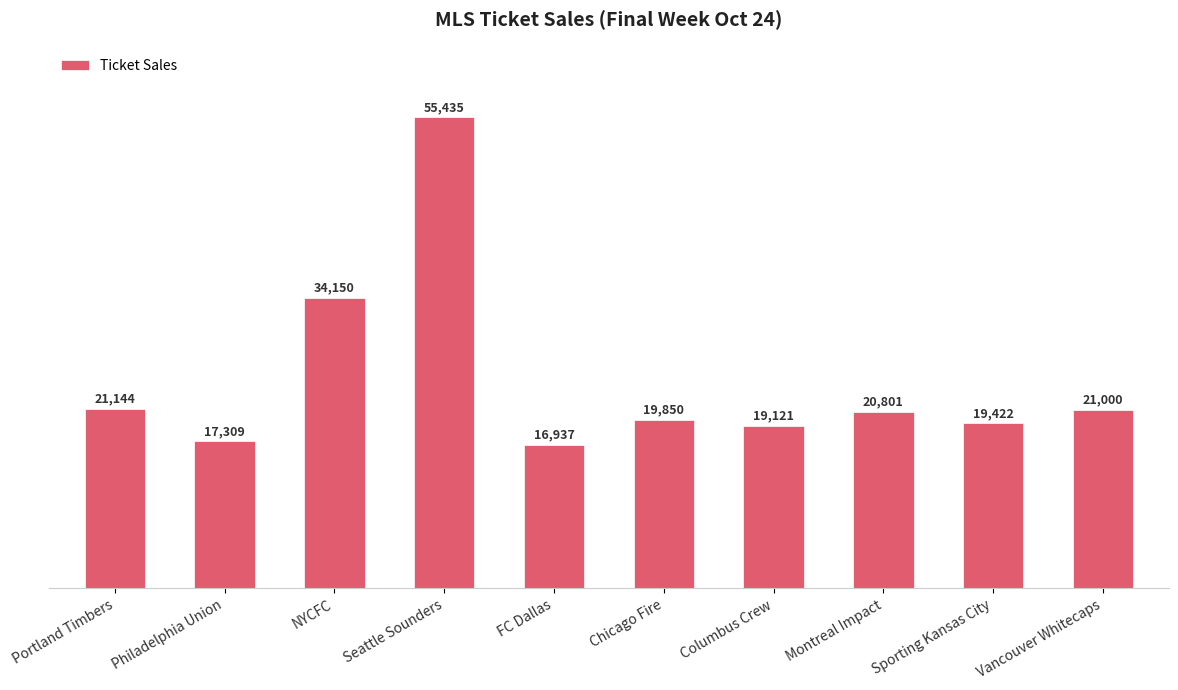

Approximately how many times larger is the value at Columbus Crew compared to Portland Timbers?

0.9